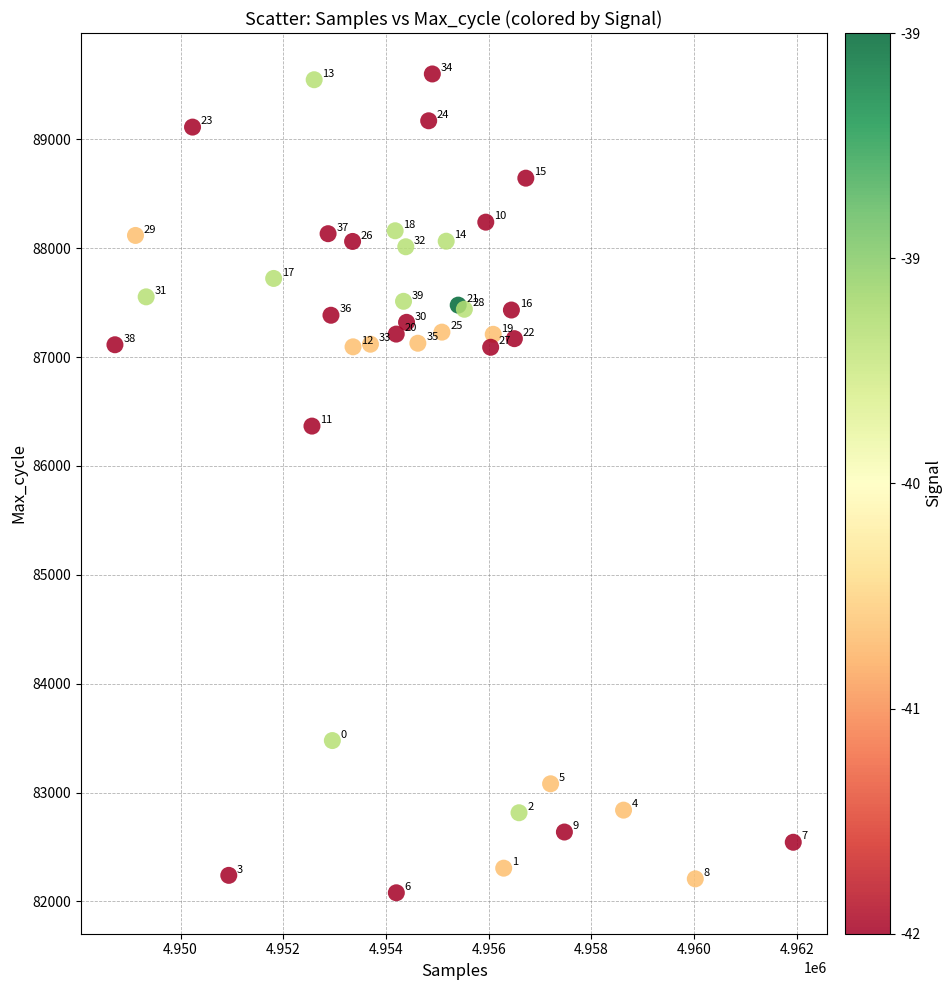

What Y value in the scatter plot is closest to 85840?

86366